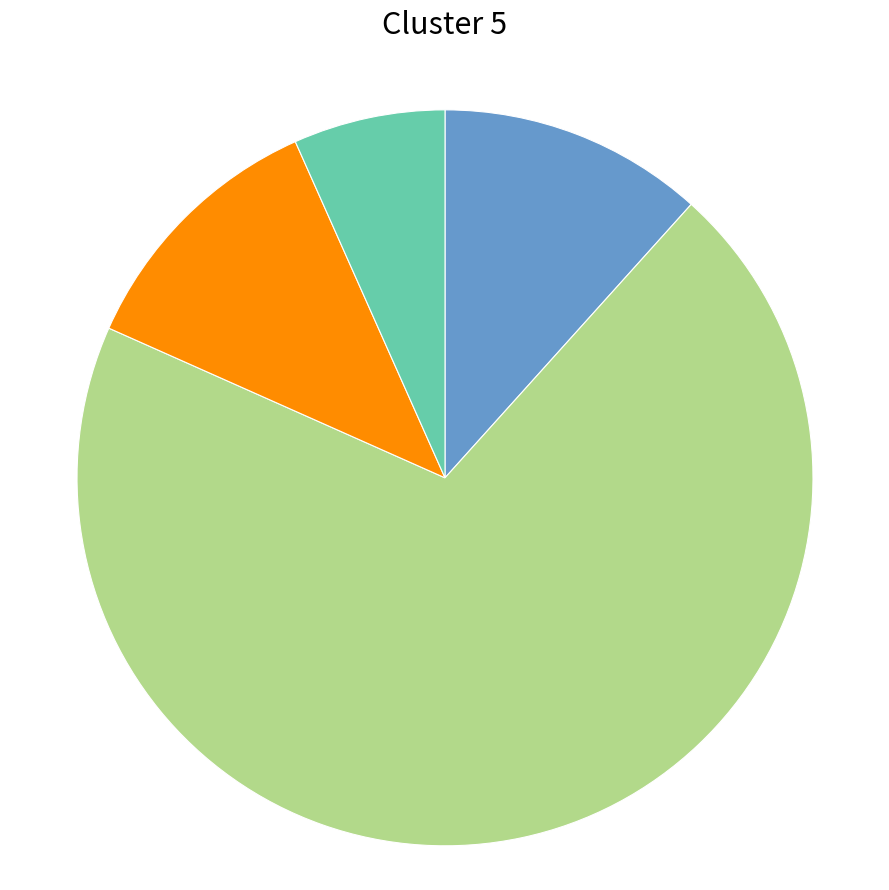

Is there any slice that represents more than half of the pie?

Yes